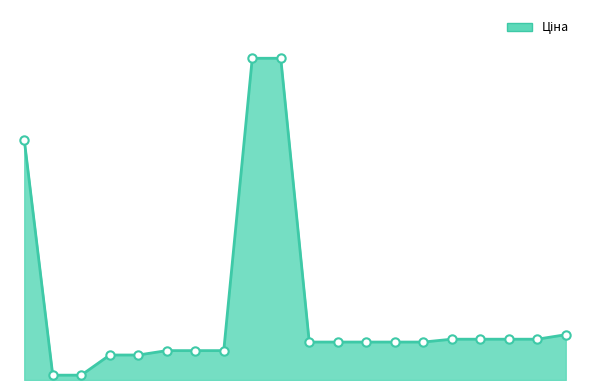

Does the chart have visible grid lines?

No